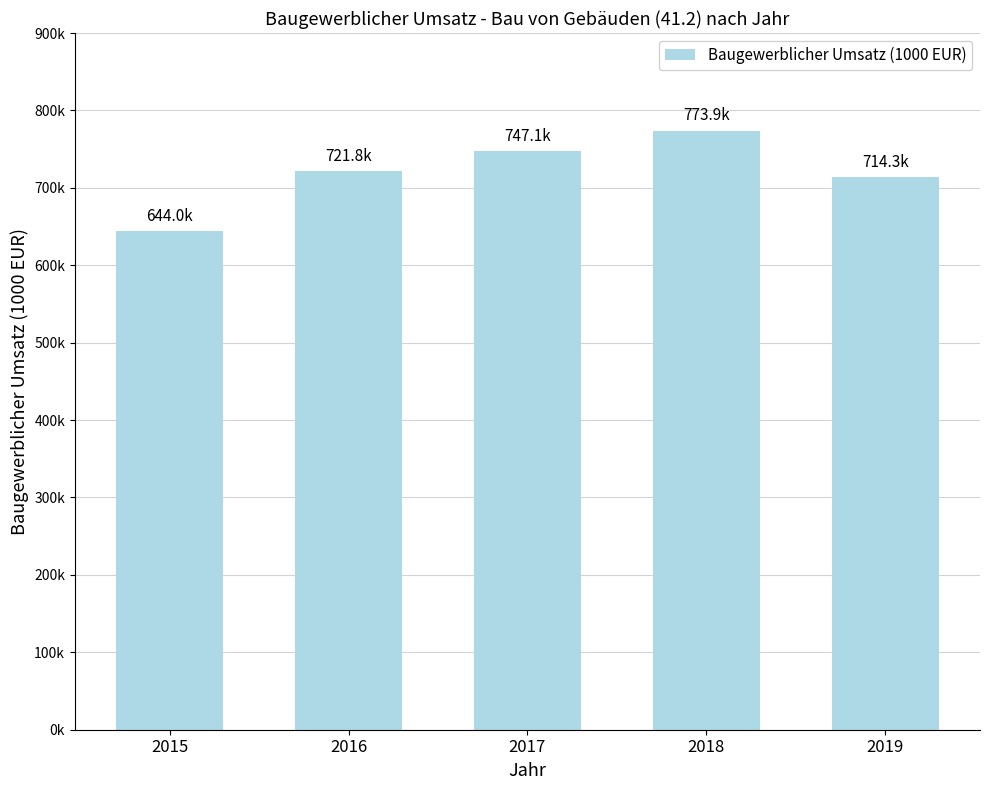

Are the bars horizontal?

No